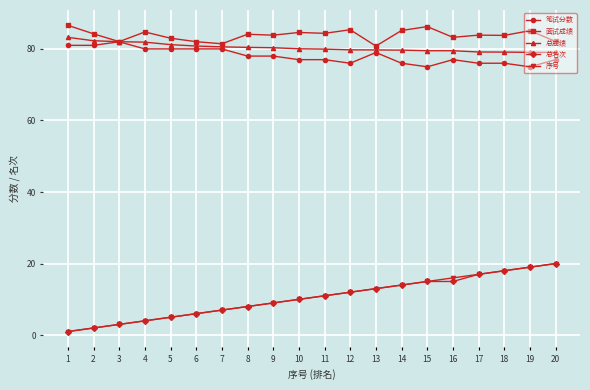

What is the smallest value displayed?

1.0